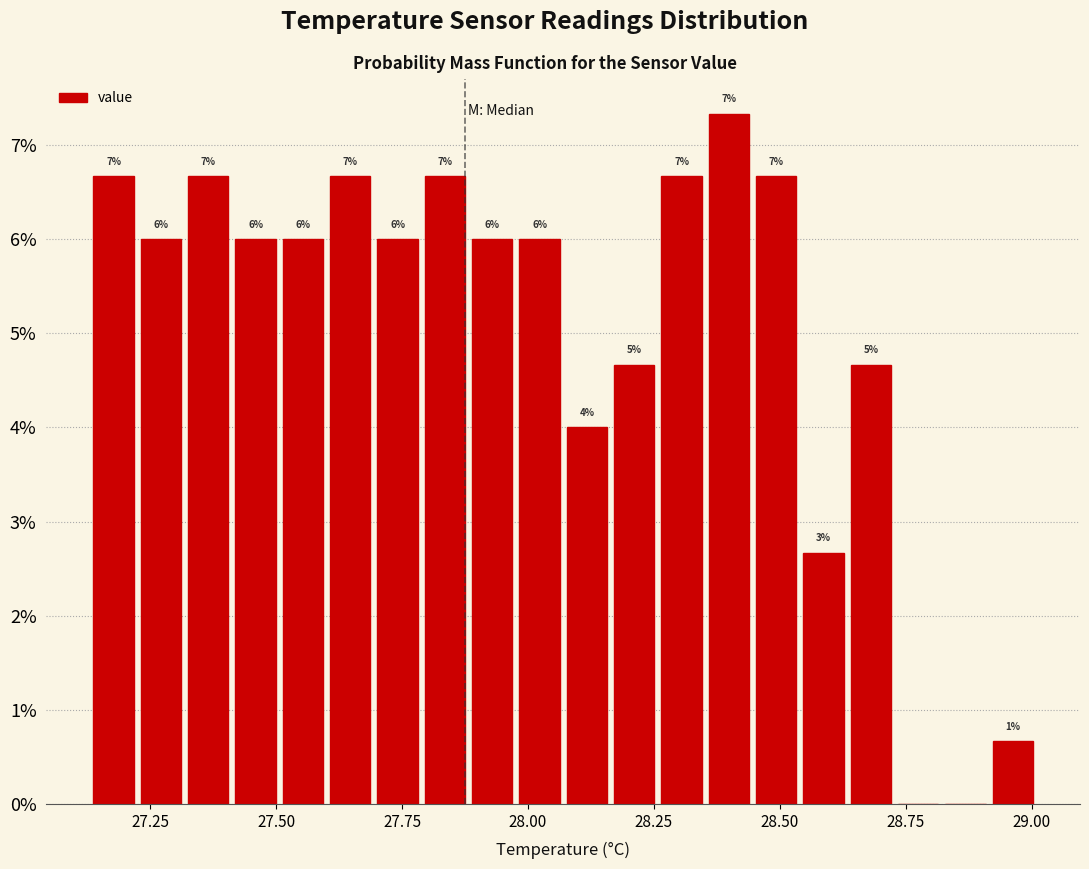

Read against the x-axis, roughly where is the centre of the tallest bar?

28.40